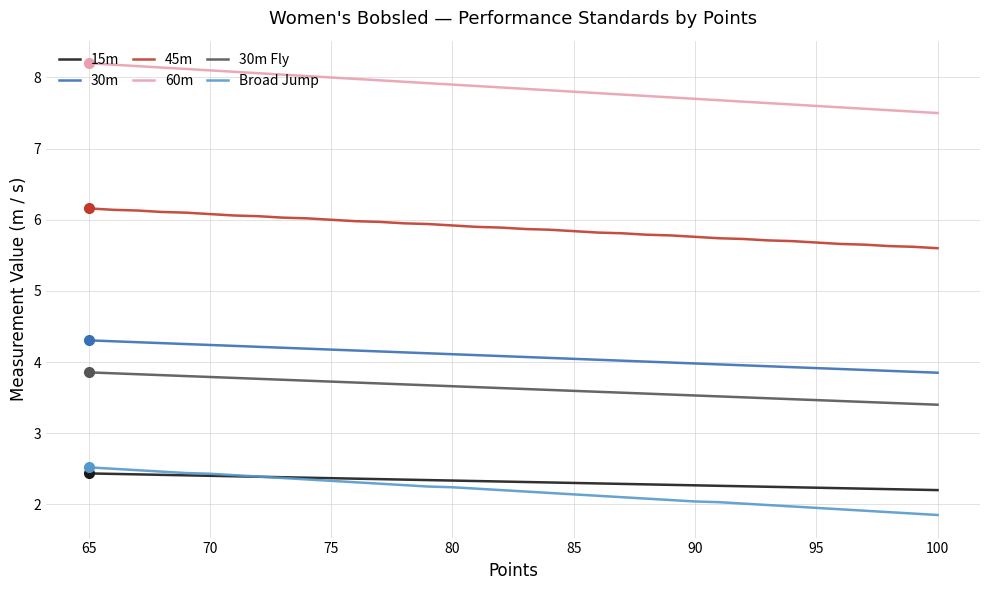

True or false: 45m has a value of 3.5 at 31.

False